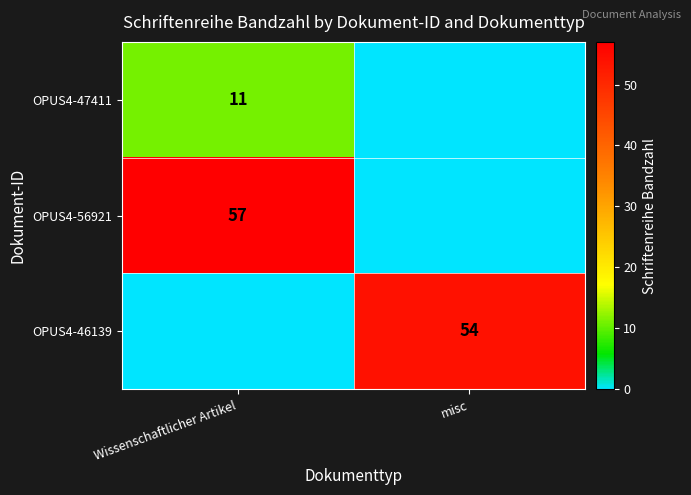

The value of OPUS4-46139 at misc is 80. True or false?

False